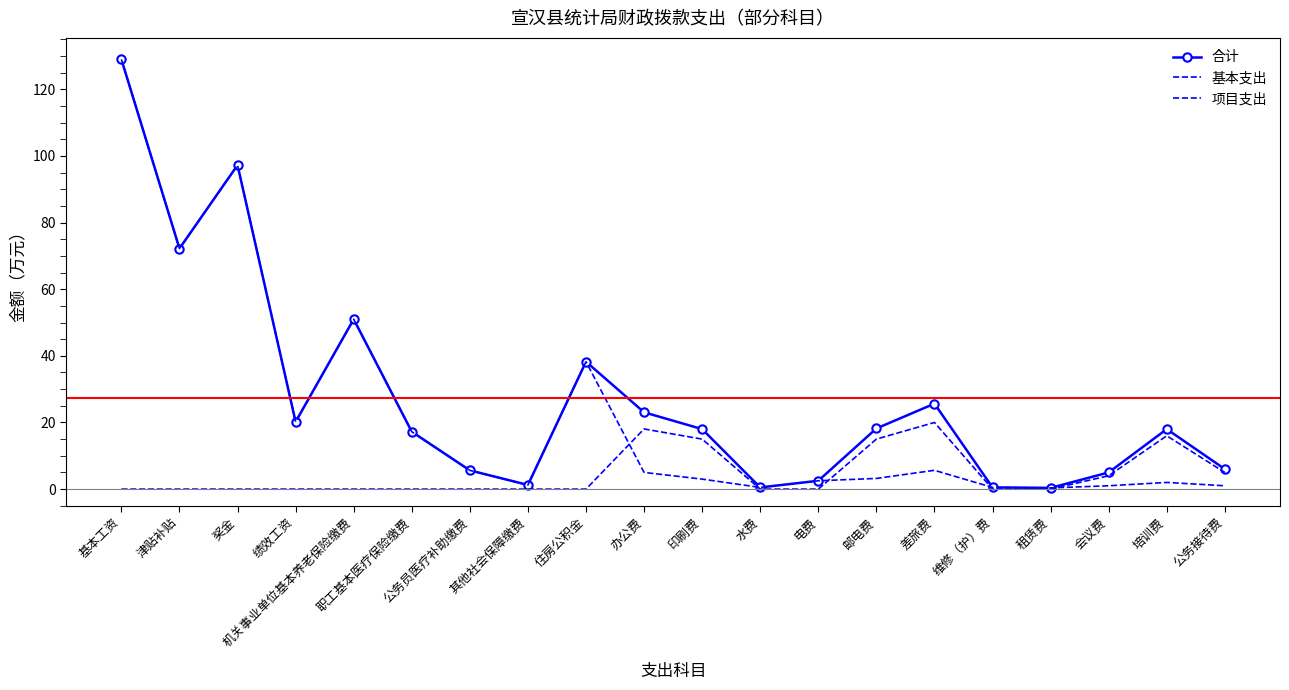

Which series has the widest spread of values?

合计